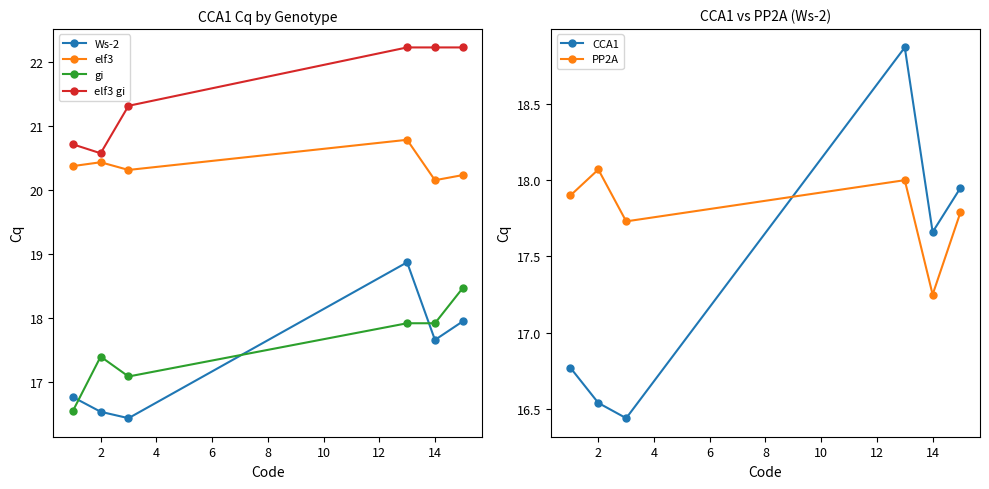

At which label is PP2A closest to 17?

14